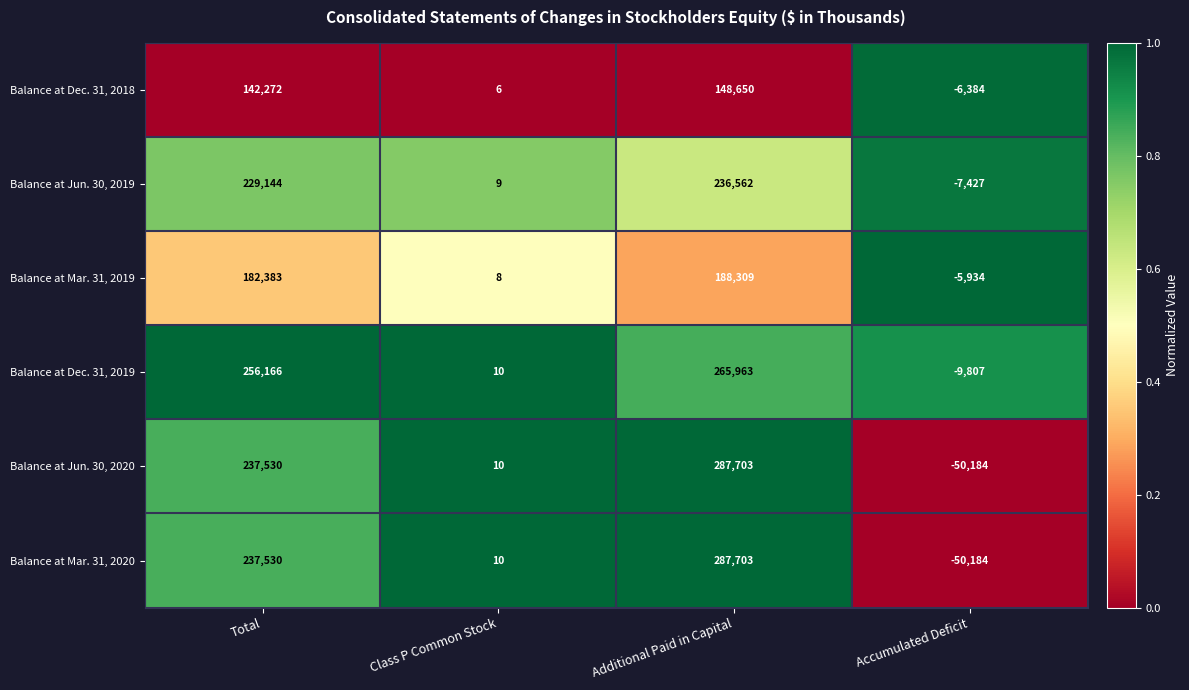

Which series has the largest total across all categories?

Balance at Dec. 31, 2019